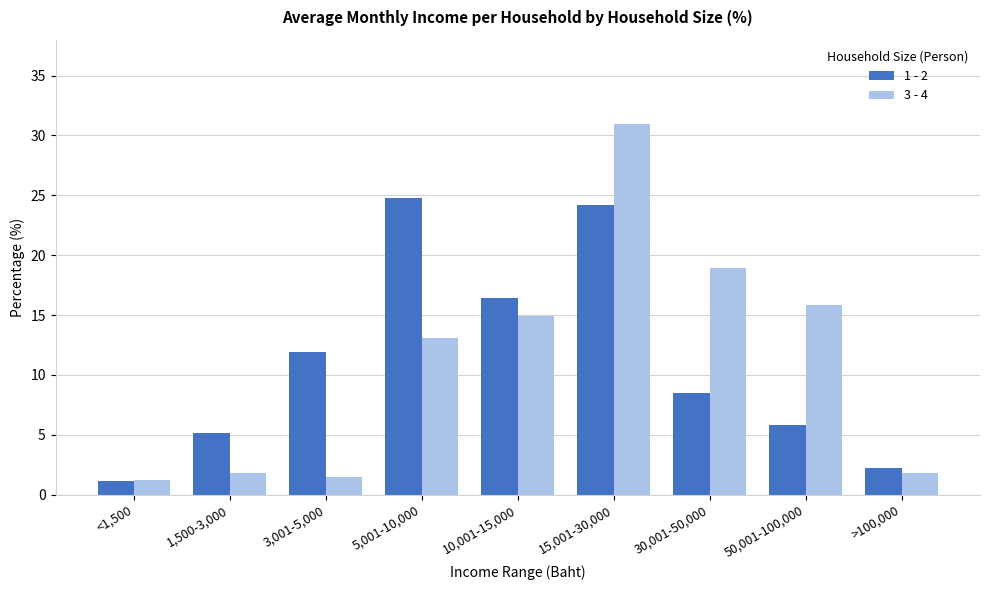

Rank the categories by 1 - 2 value from lowest to highest.

<1,500, >100,000, 1,500-3,000, 50,001-100,000, 30,001-50,000, 3,001-5,000, 10,001-15,000, 15,001-30,000, 5,001-10,000